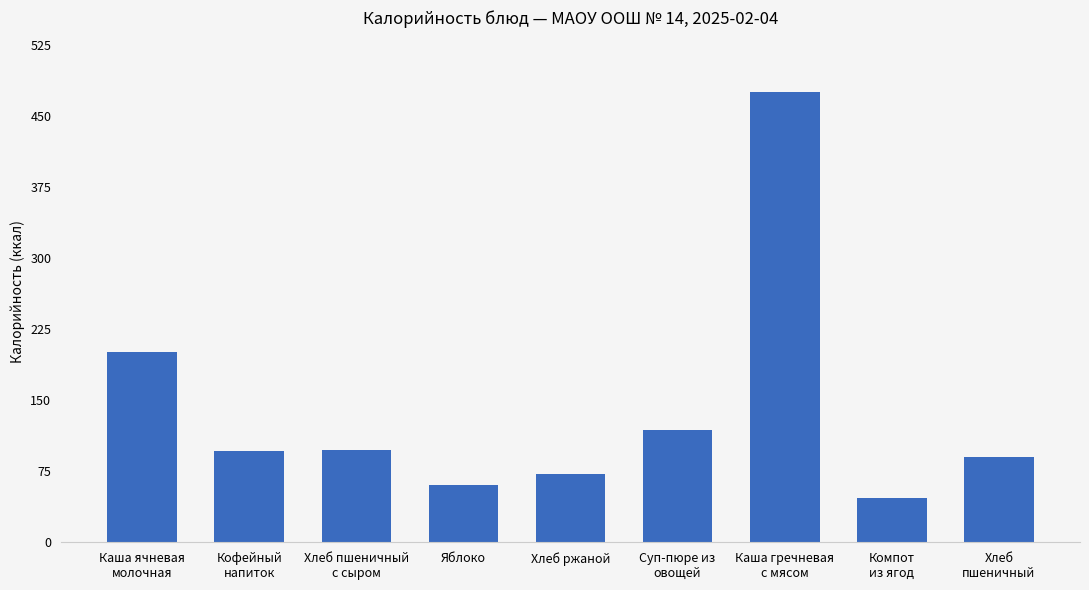

Which label corresponds to the smallest value in the chart?

Компот
из ягод